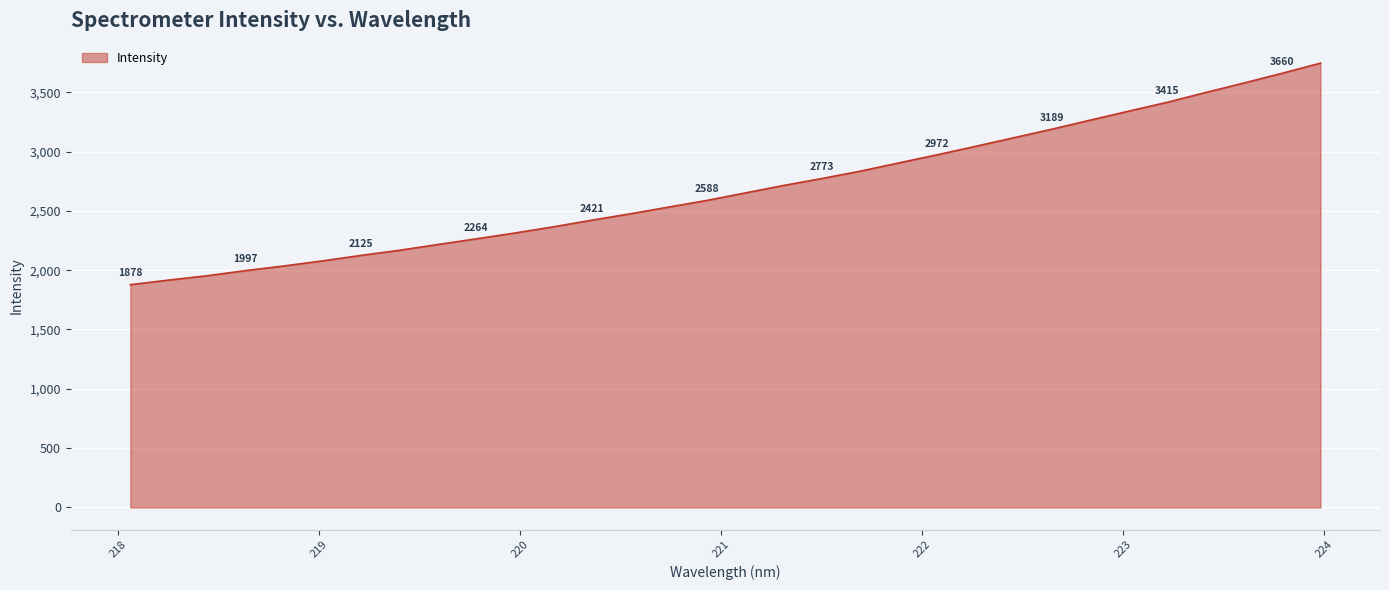

What is the minimum value shown in the chart?

1877.8